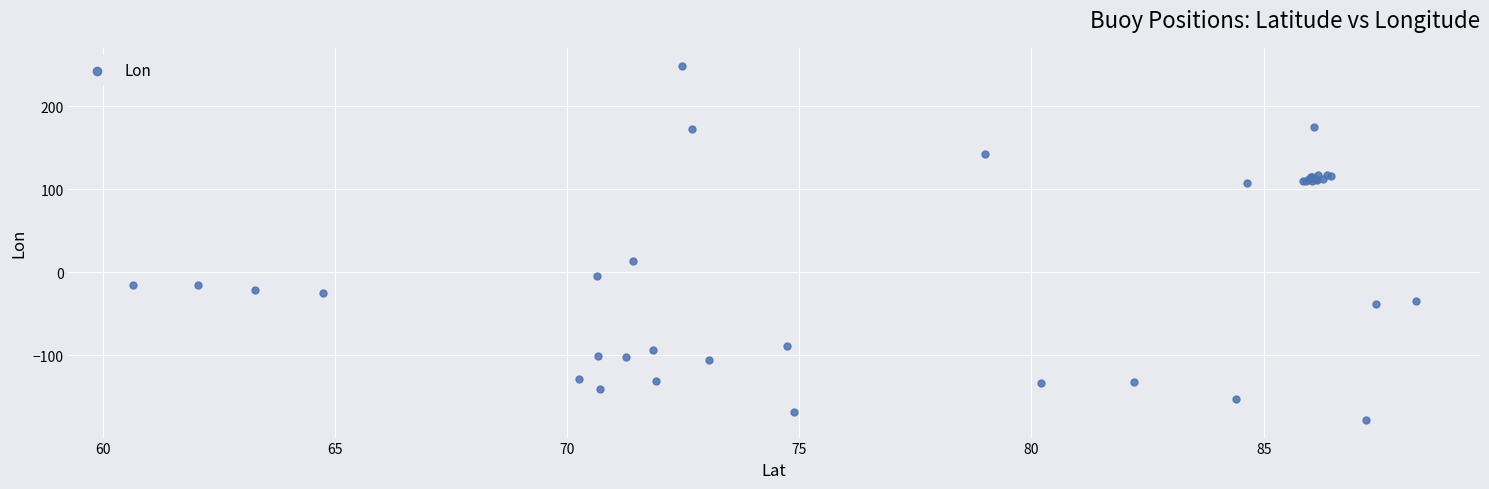

What Y value in the scatter plot is closest to 35?

13.5